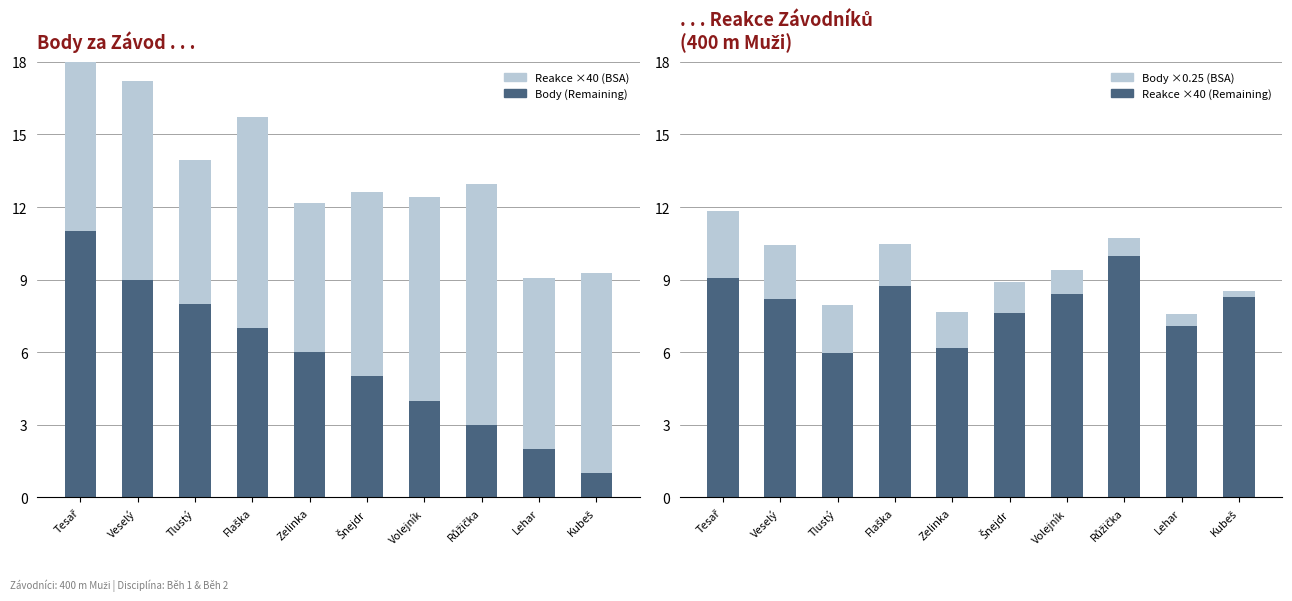

Are the bars grouped side by side (vs. stacked)?

Yes